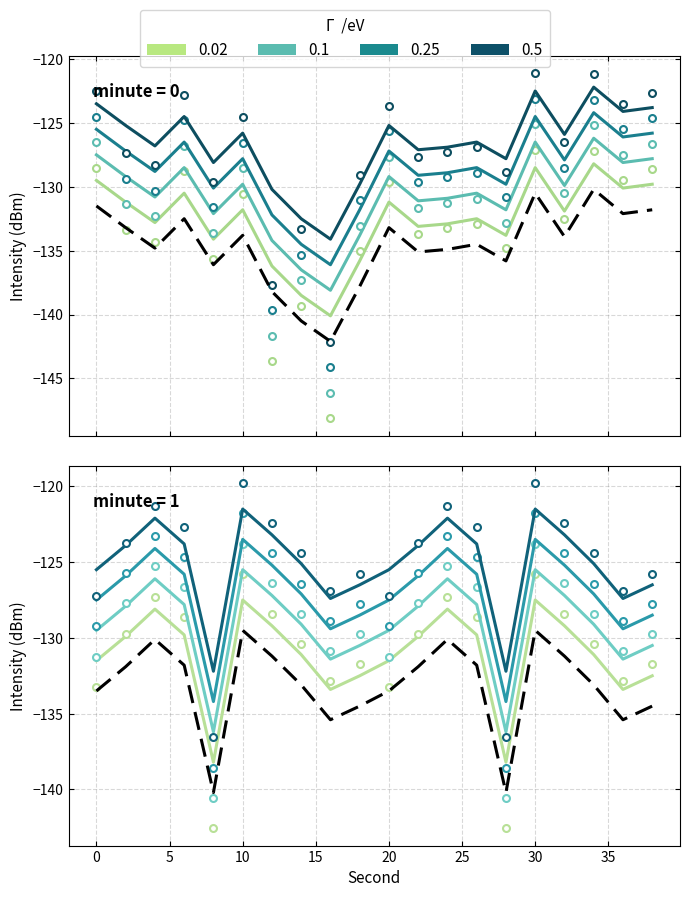

Reading left to right, extract all data points from this chart.

-133.5	-131.9	-130.1	-131.8	-140.2	-129.5	-131.2	-133.1	-135.4	-134.5	-133.5	-131.9	-130.1	-131.8	-140.2	-129.5	-131.2	-133.1	-135.4	-134.5